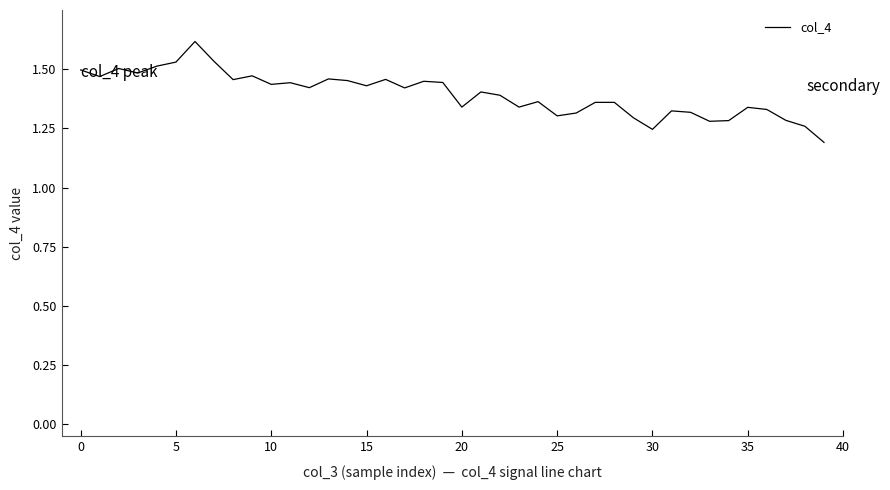

What is the difference between the maximum and minimum values?

0.4